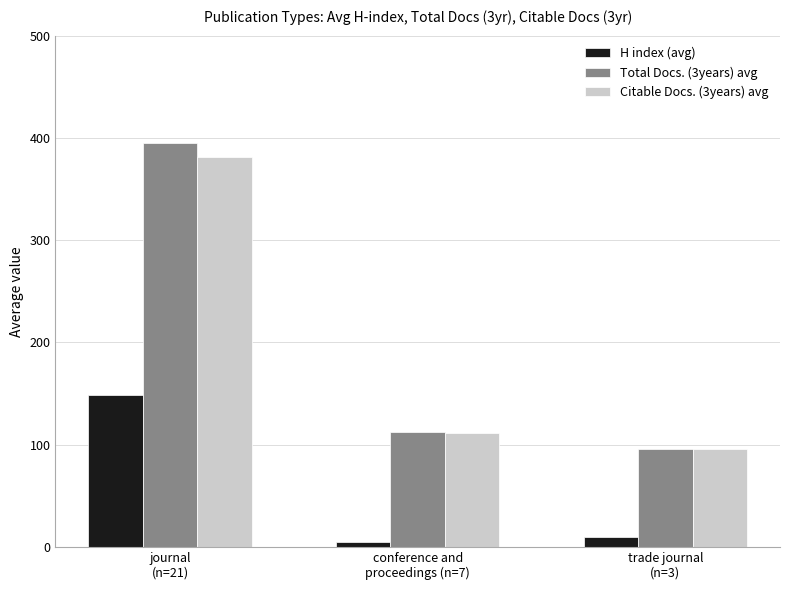

True or false: H index (avg) has a value of 148.5 at journal
(n=21).

True